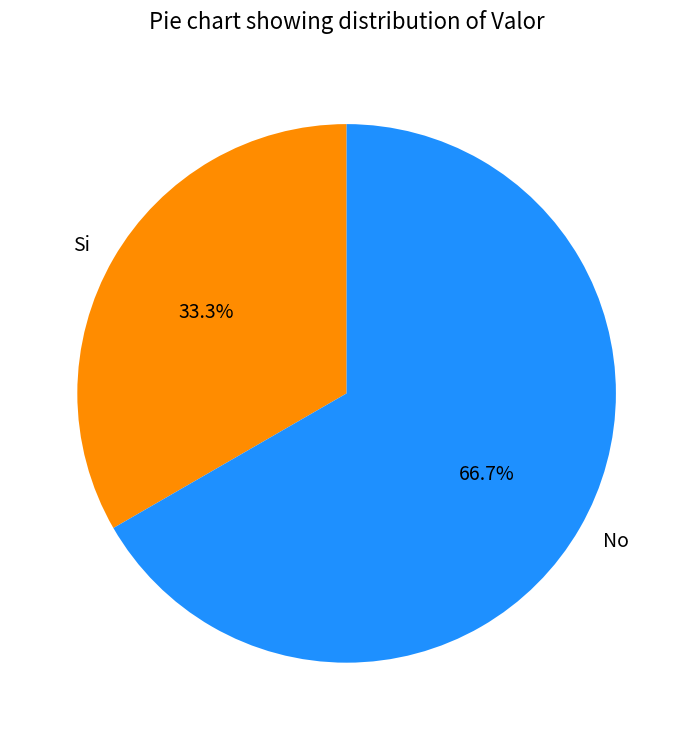

Which slice represents more than half of the pie?

No